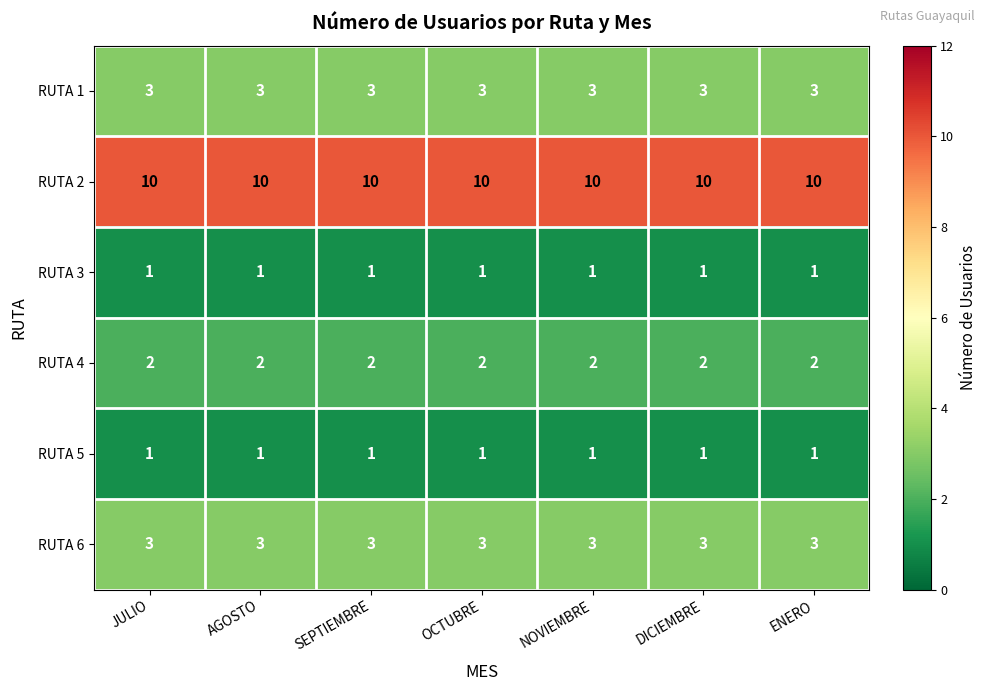

The RUTA 4 series shows 2 at ENERO. True or false?

True